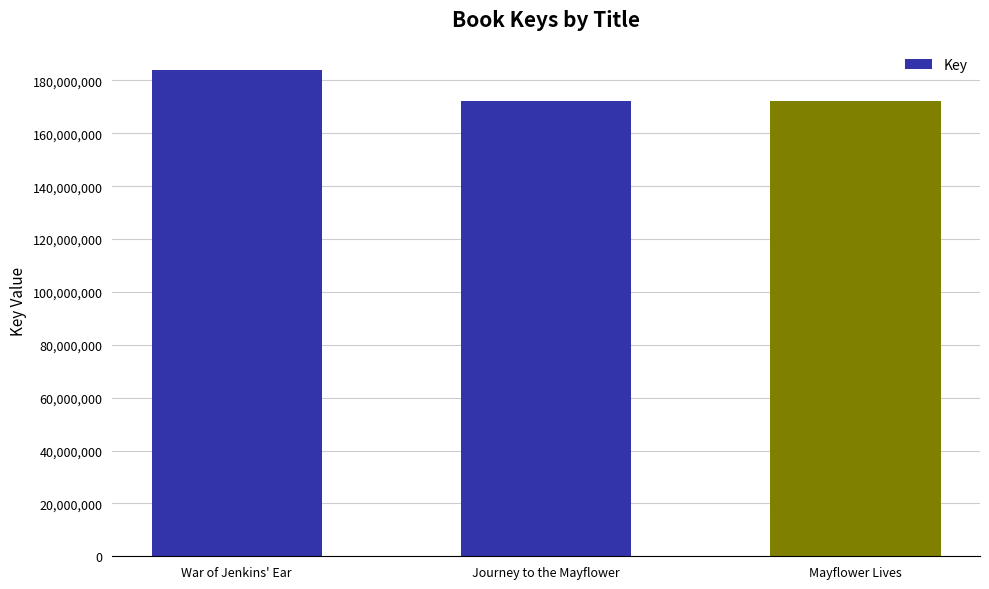

What is the change in value from Journey to the Mayflower to Mayflower Lives?

+7462